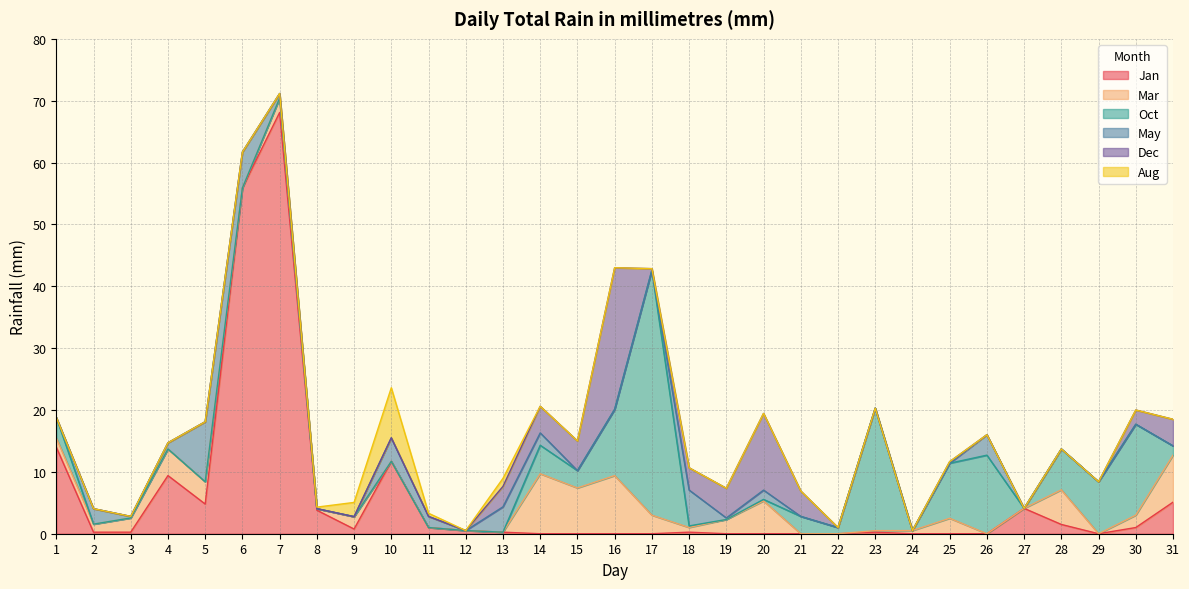

True or false: Mar and Oct intersect in this chart.

True